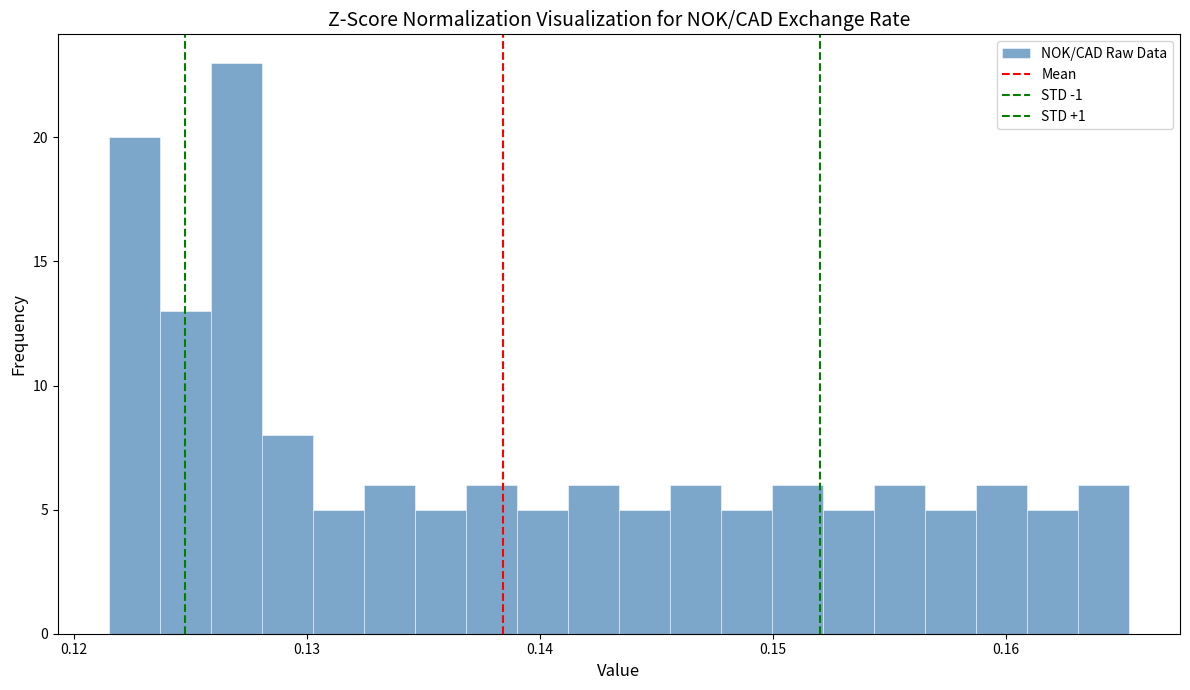

Read against the x-axis, roughly where is the centre of the tallest bar?

0.127